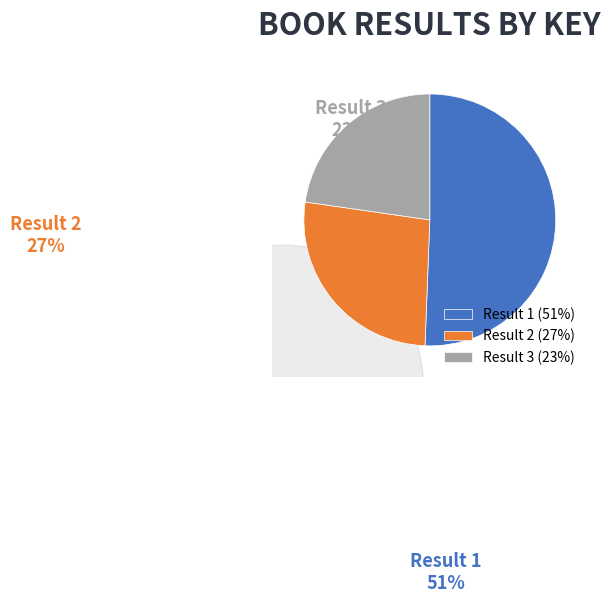

To the nearest percent, what portion does 1 represent?

51%